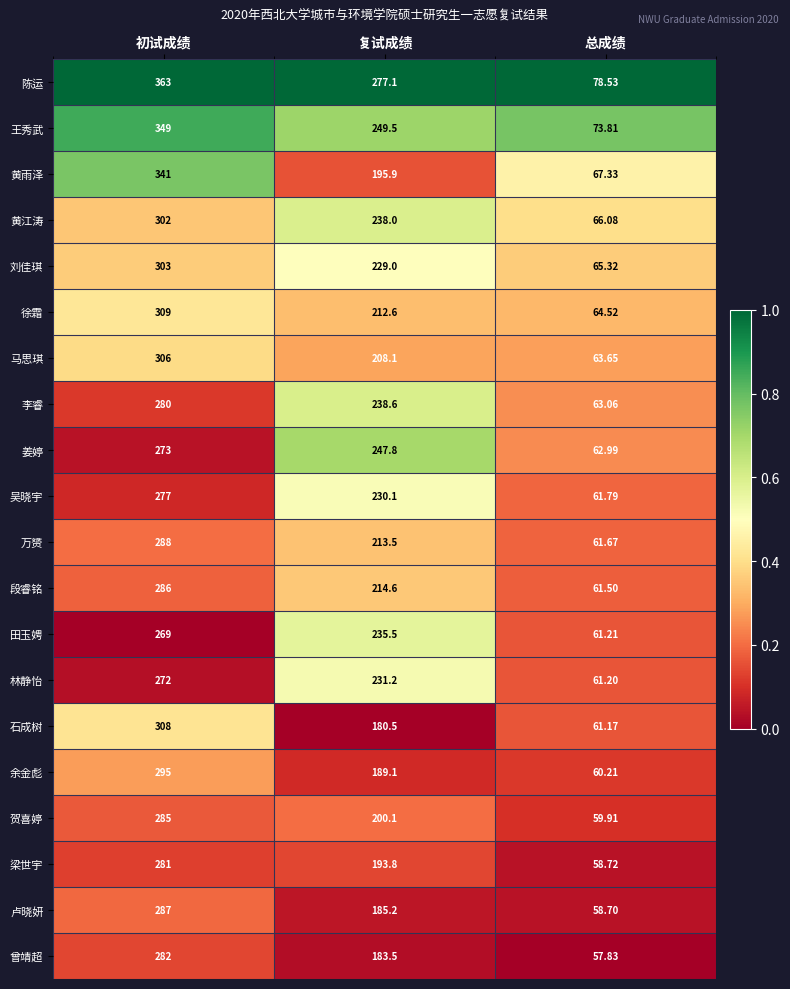

How many data points does each series have?

3